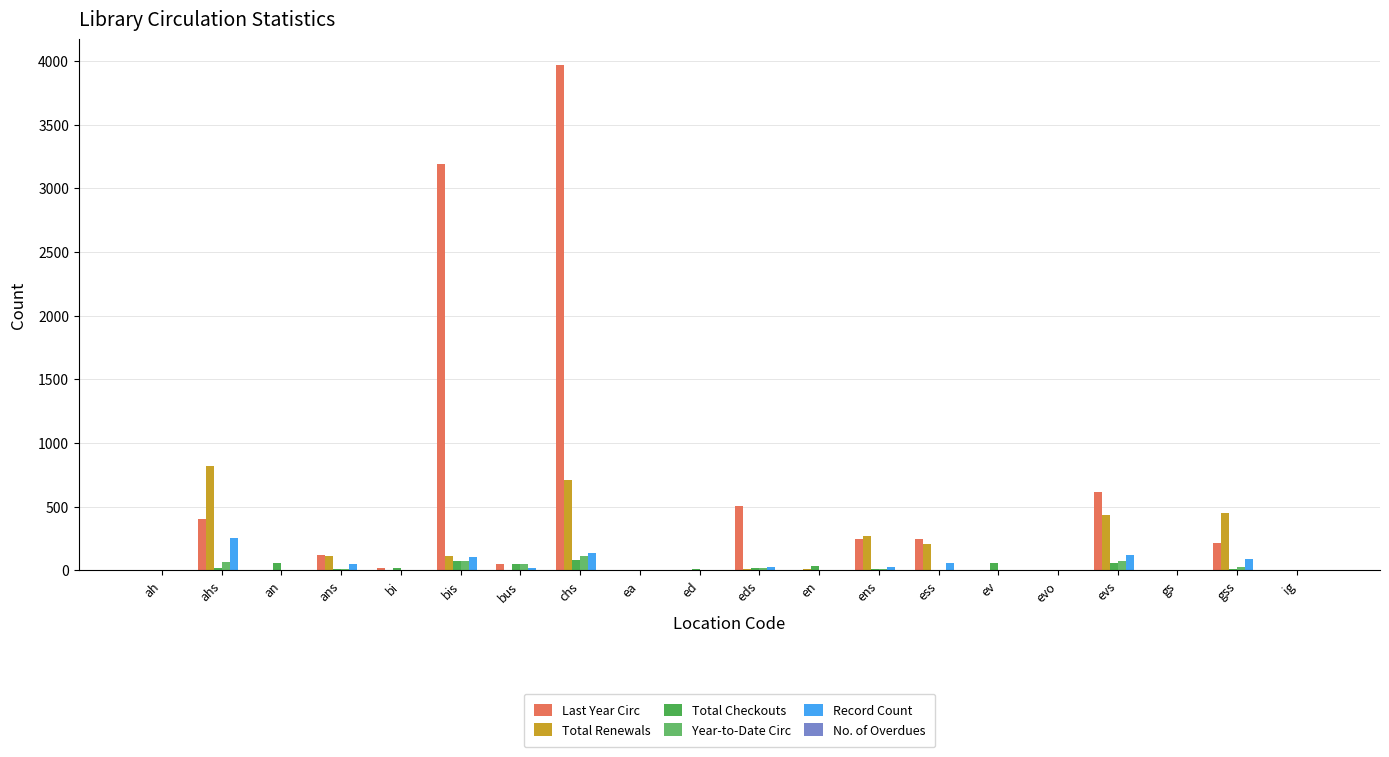

What is the approximate value of Year-to-Date Circ at bi?

1